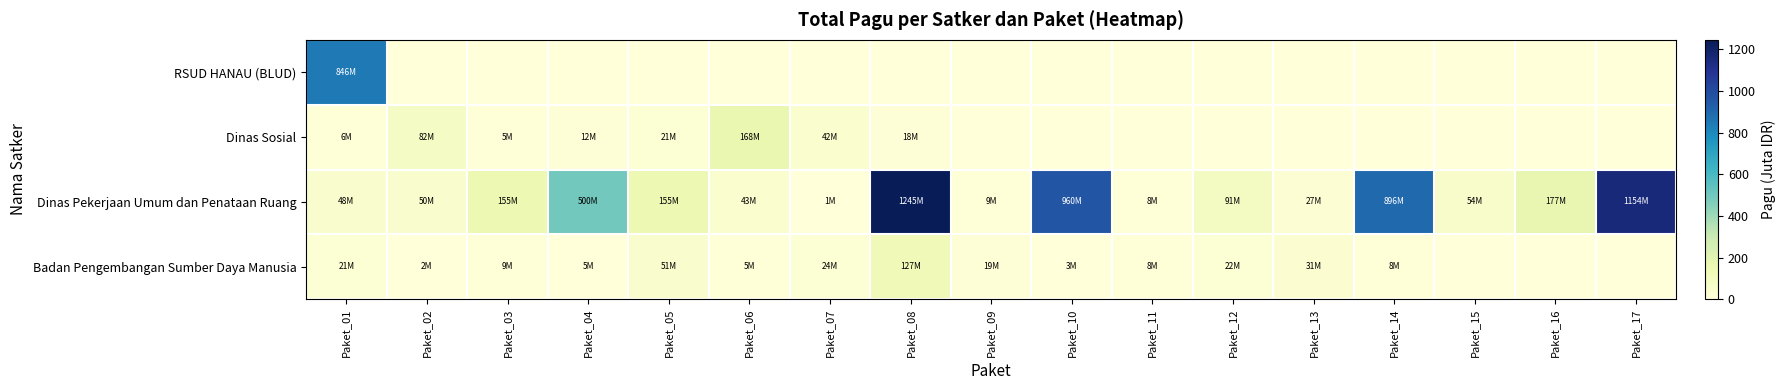

What is the greatest value displayed?

1244.9